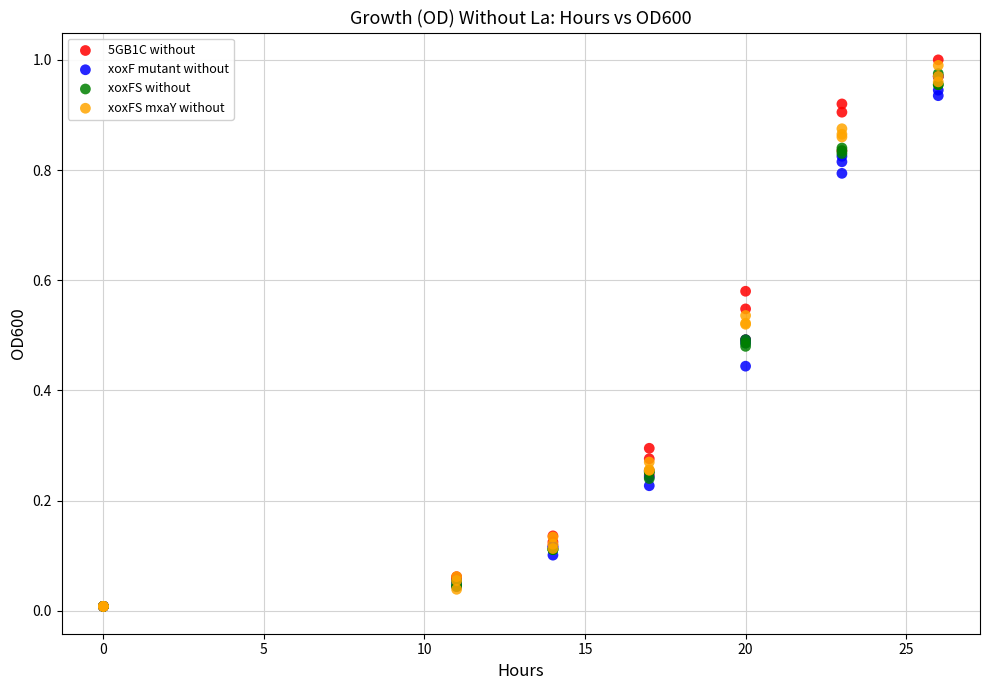

Which series reaches the maximum Y coordinate?

5GB1C without